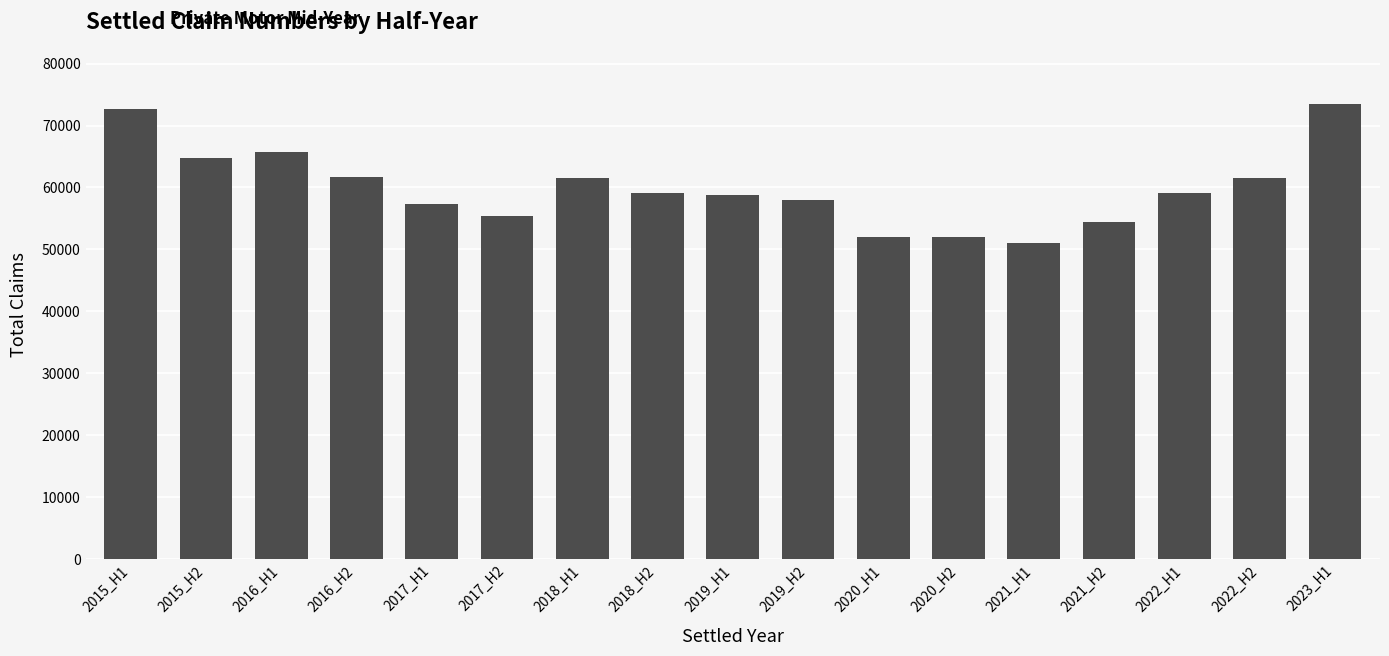

What value does the data have at 2016_H1?

65777